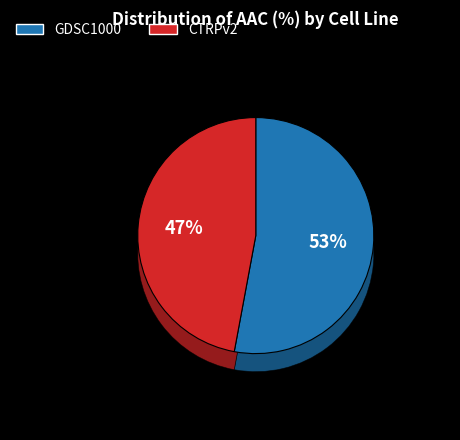

True or false: CTRPv2 accounts for 47% of the total.

True